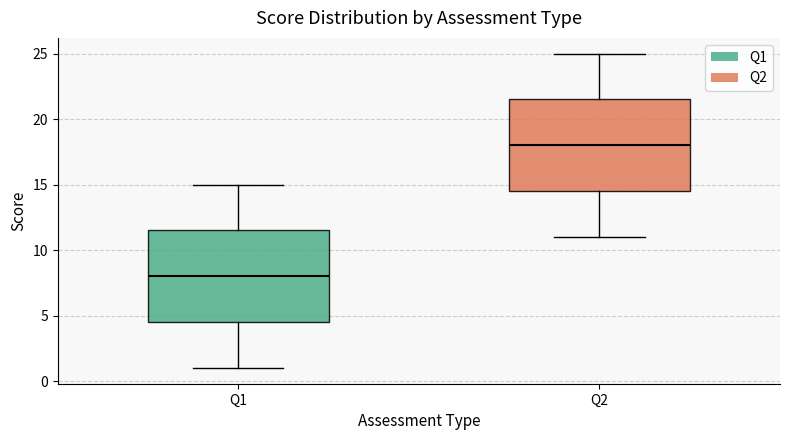

Where does the upper whisker of the box for Q2 end on the y-axis? The values are not printed on the chart, so give them approximately, as read against the axis.

25.0